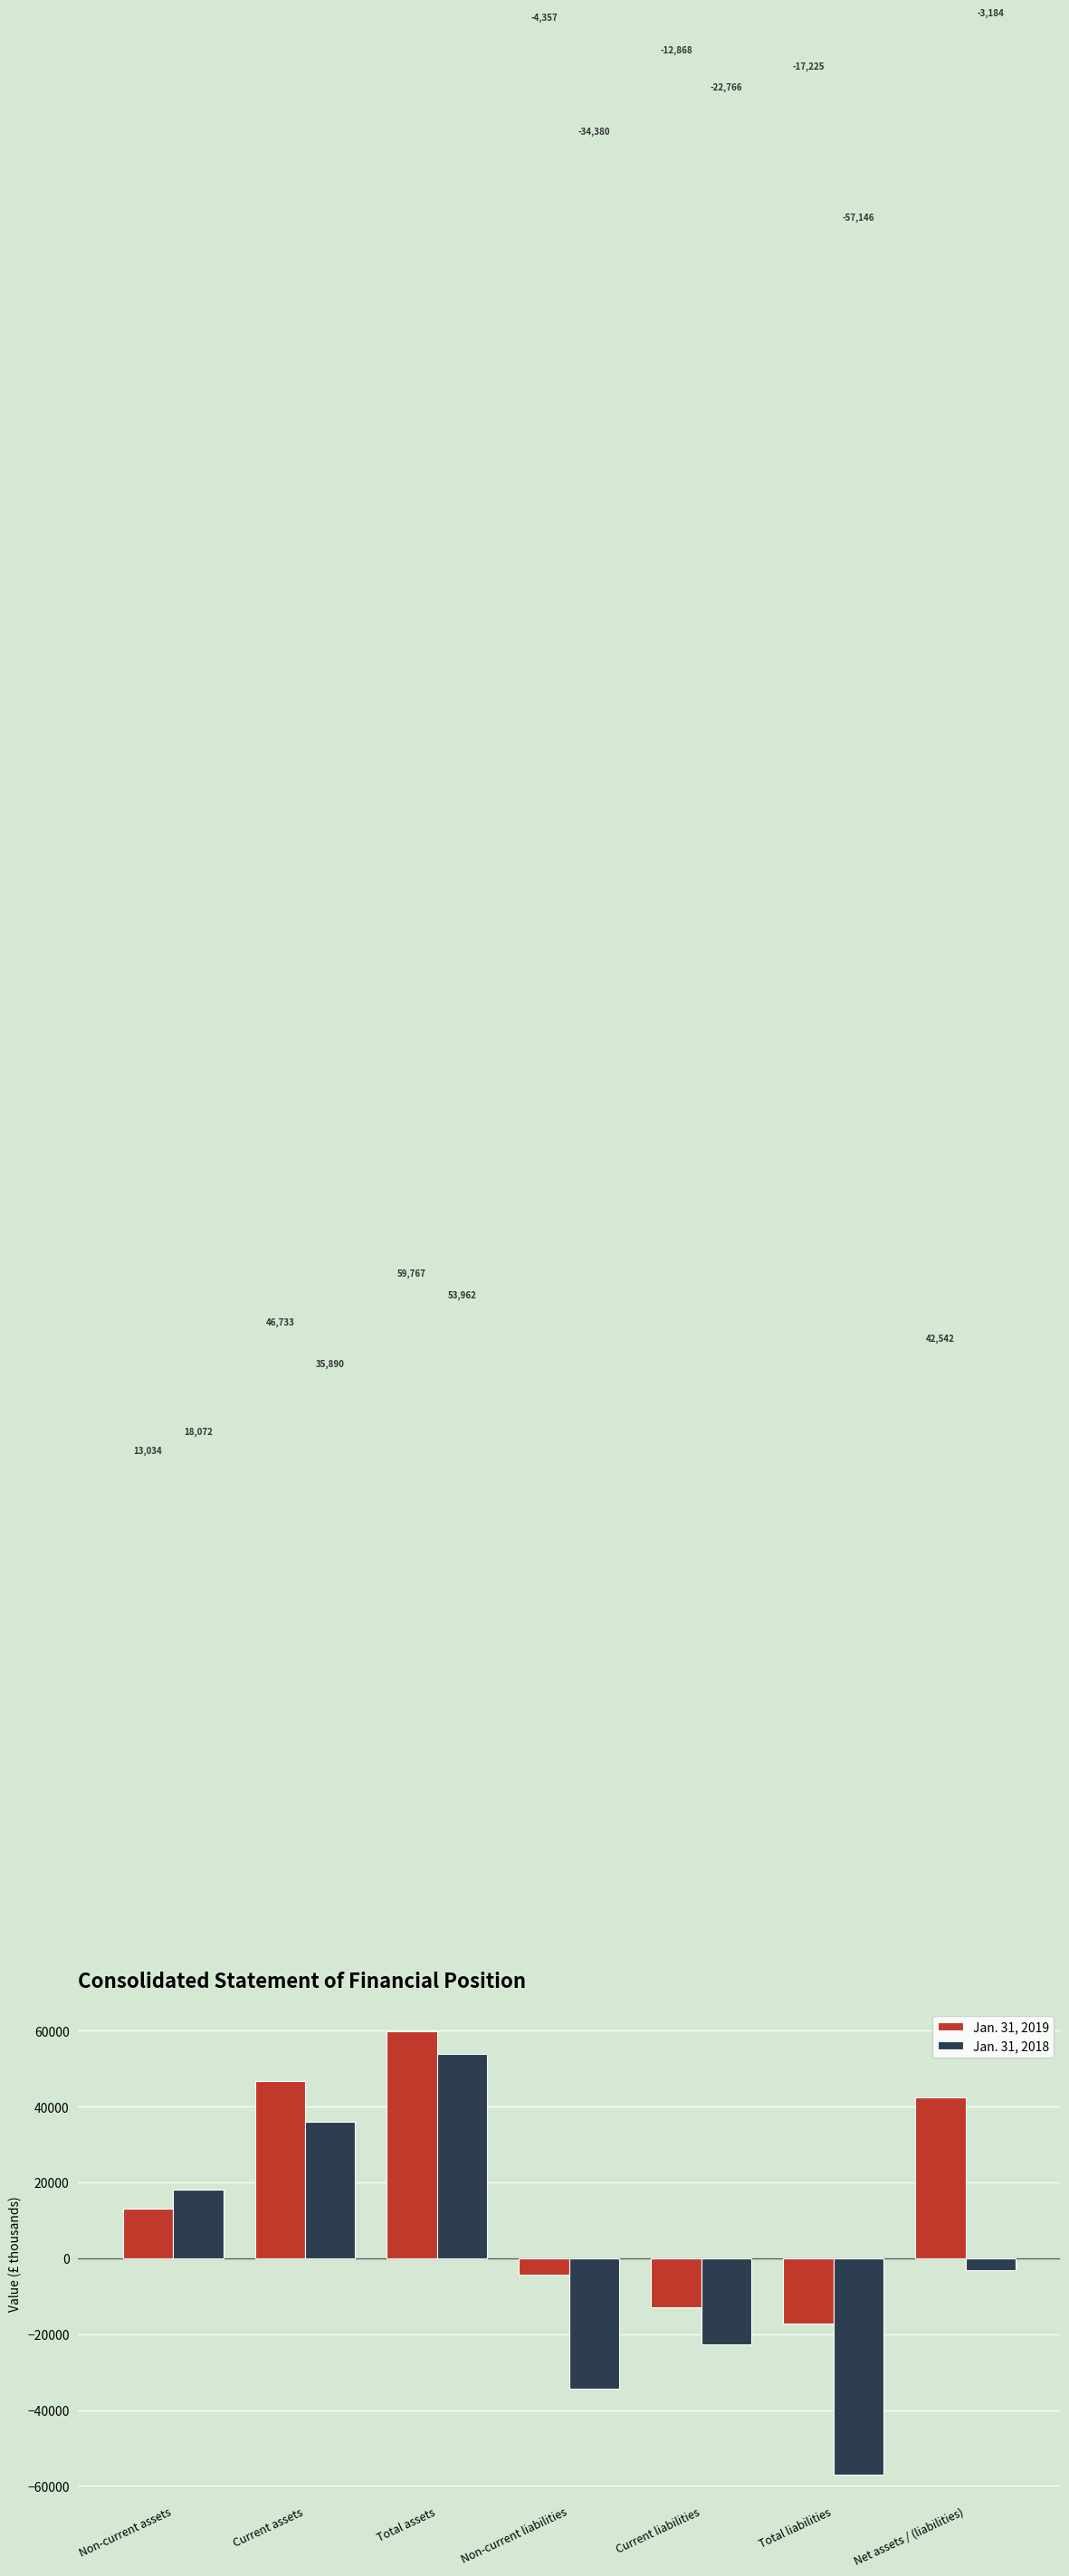

The Jan. 31, 2019 series shows 46733 at Current assets. True or false?

True